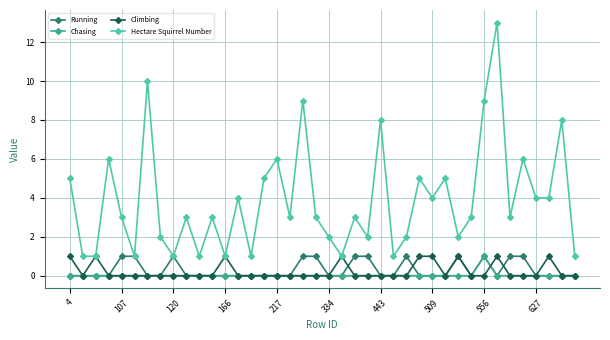

What is the highest value of the Hectare Squirrel Number series?

13